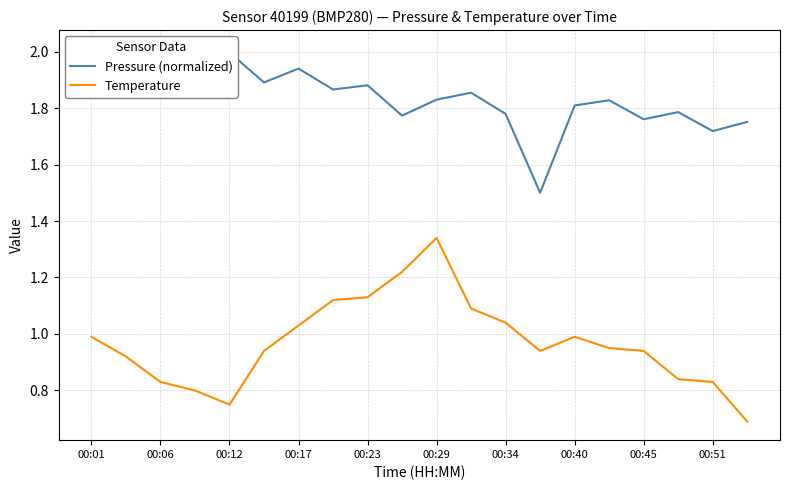

What is the sum of all Temperature values?

19.4